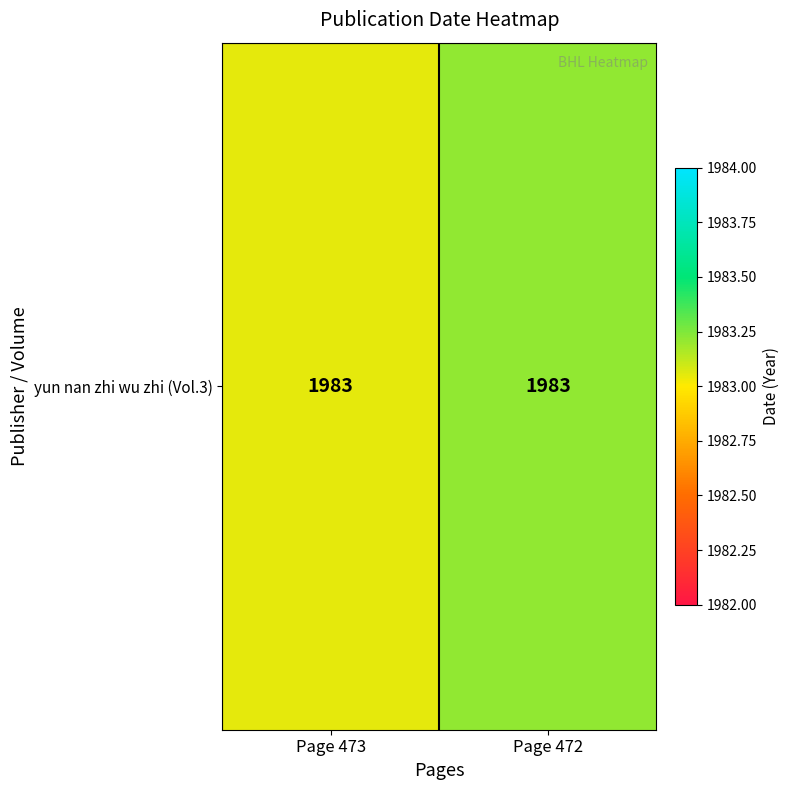

True or false: the data shows 1983.2 at Page 472.

True